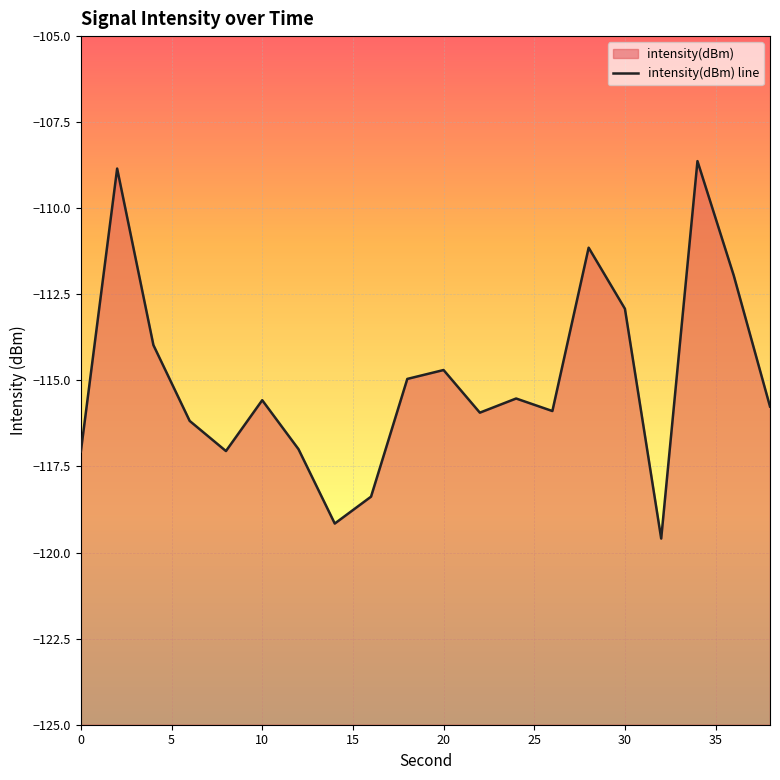

What is the sum of all values?

-2300.2